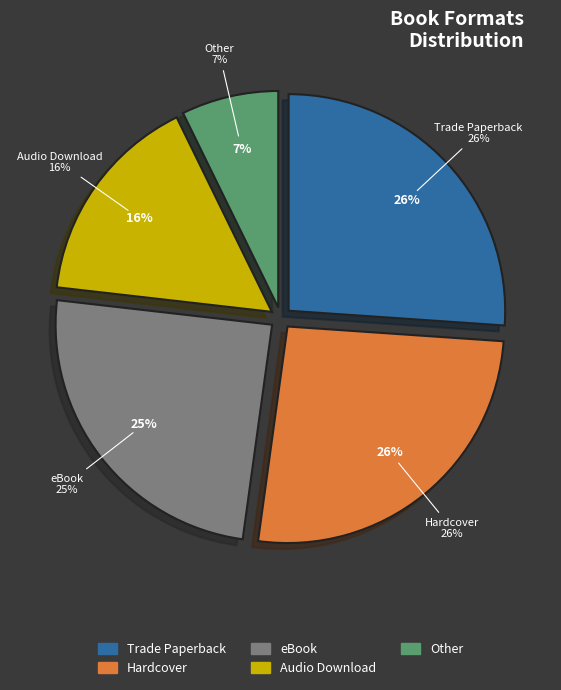

The Trade Paperback slice represents 17% of the pie. True or false?

False